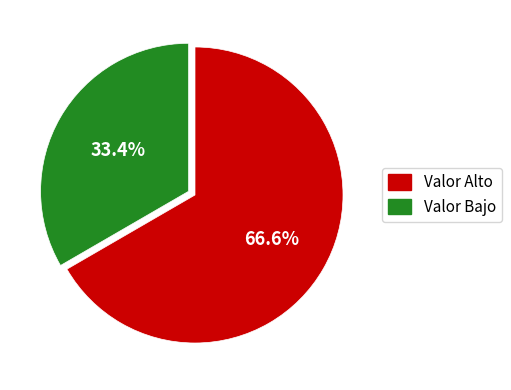

Which category has the smallest portion of the pie?

Valor Bajo